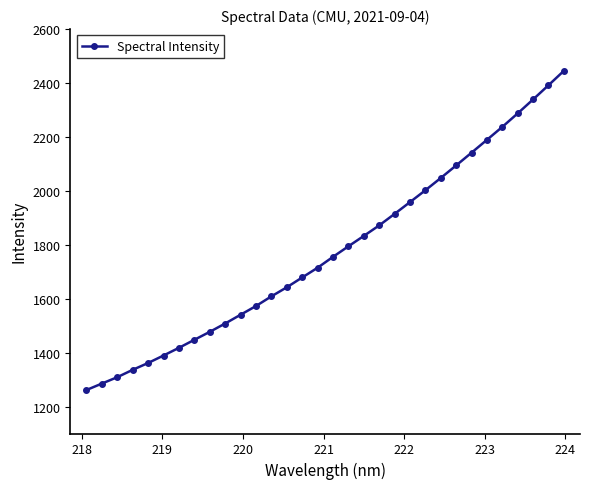

What is the minimum value shown in the chart?

1261.2